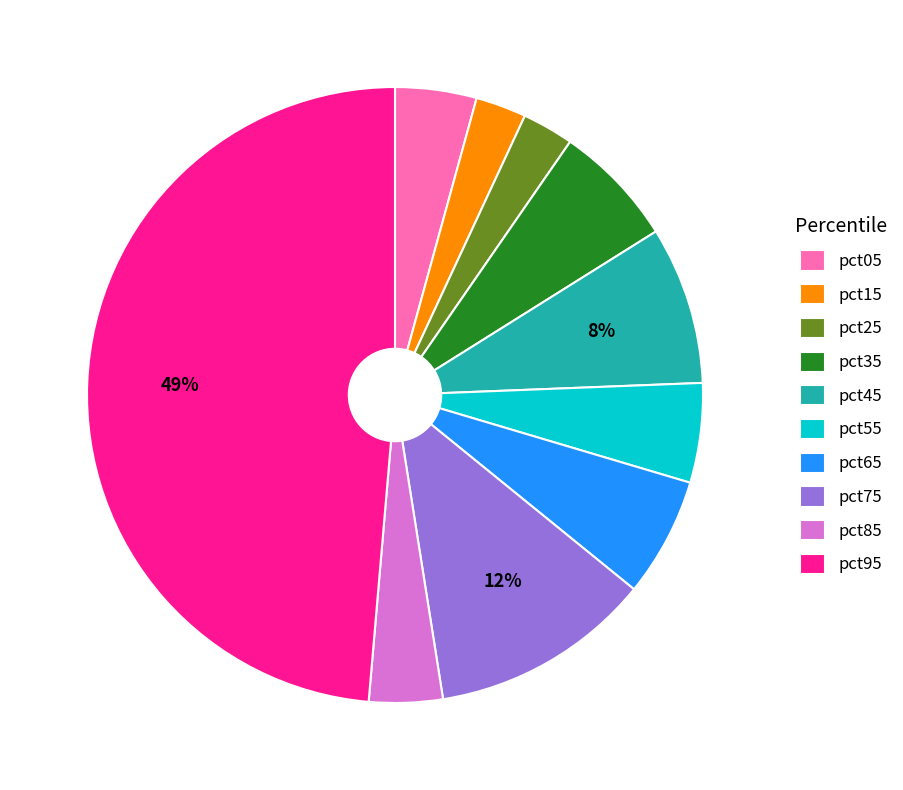

Do pct15 and pct35 together represent more than half of the pie?

No